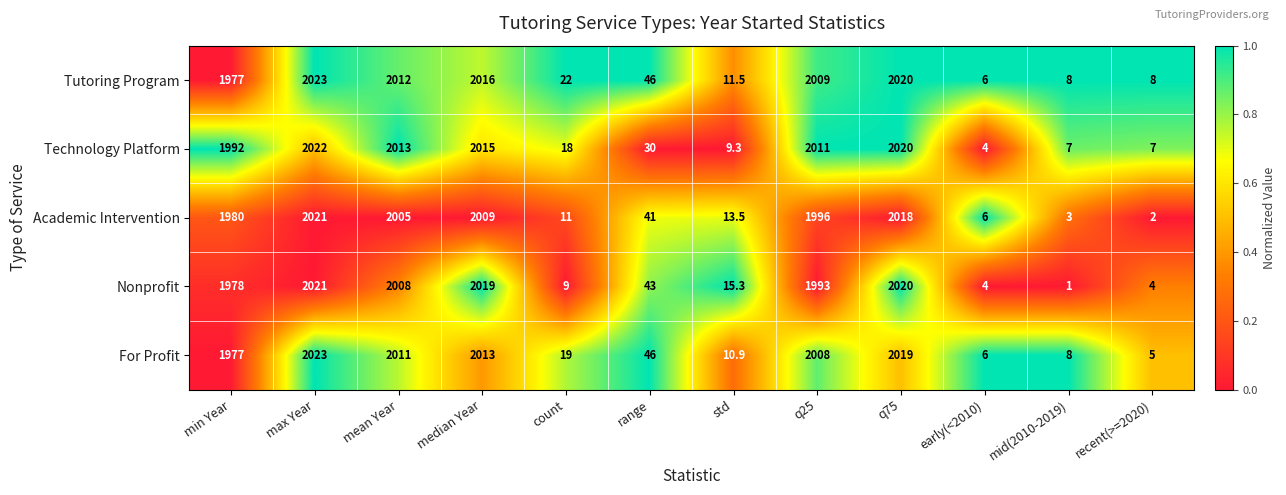

What is the difference between the highest and lowest values at median Year?

10.0